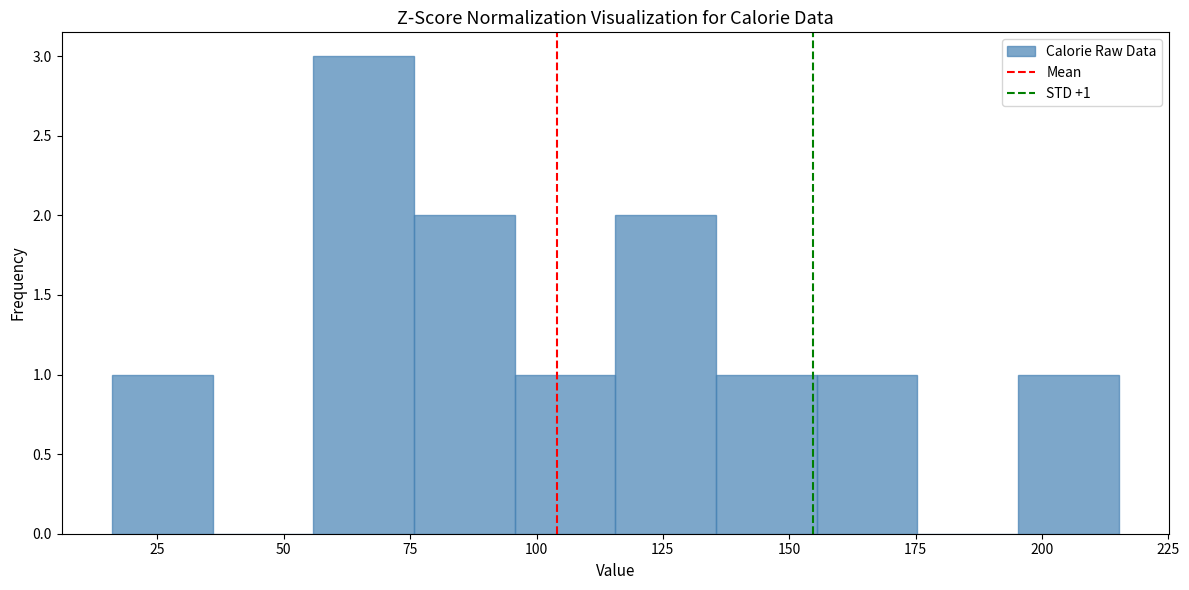

Read against the x-axis, roughly where is the centre of the tallest bar?

65